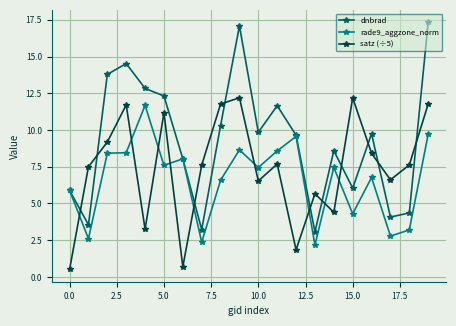

What is the maximum value shown in the chart?

17.3